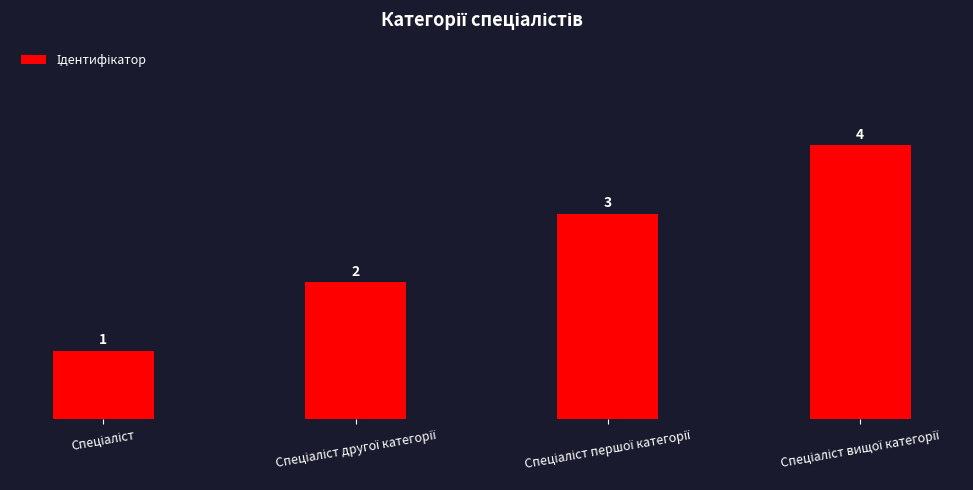

Reading right to left, what are all the values shown in this chart?

4	3	2	1